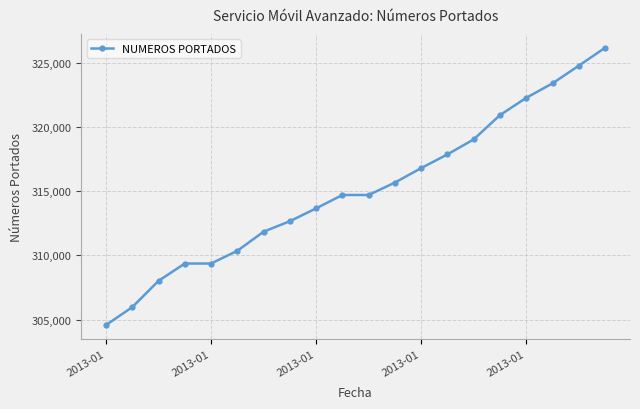

What is the average value?

315116